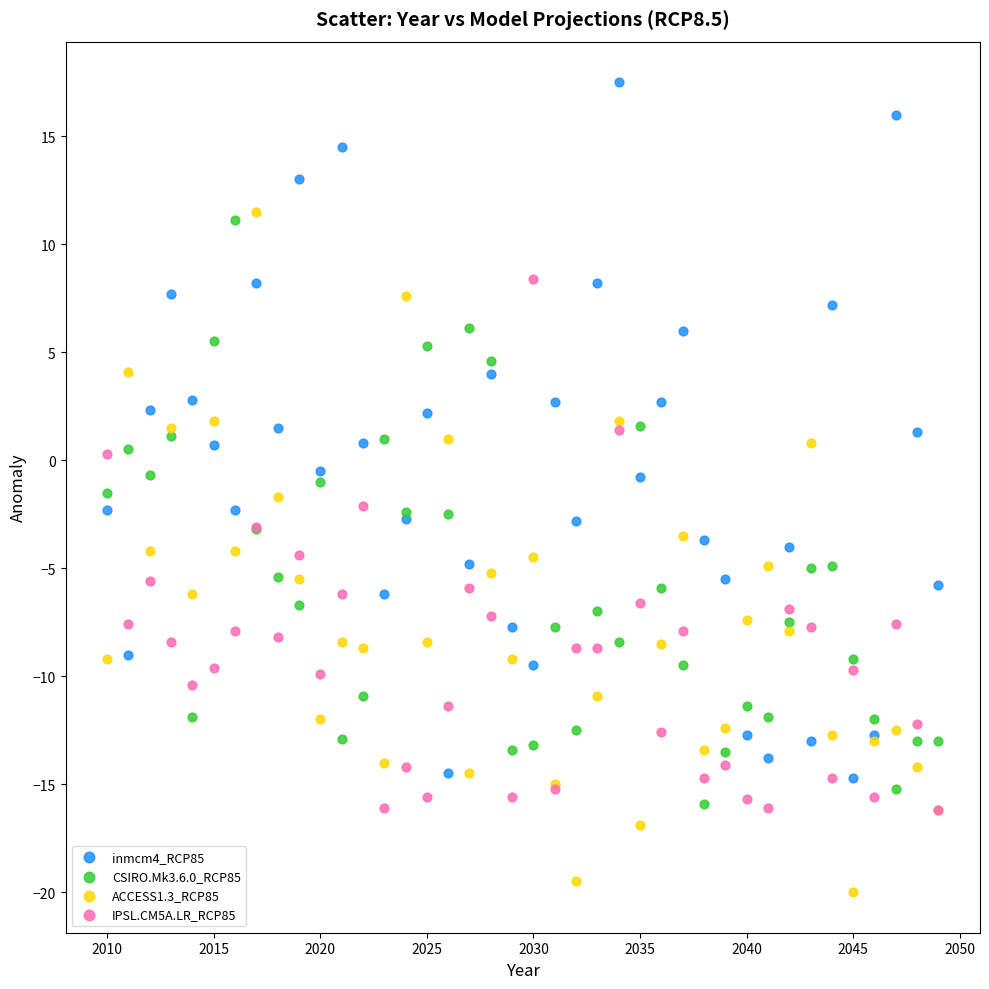

Which series has the widest spread of Y values?

inmcm4_RCP85